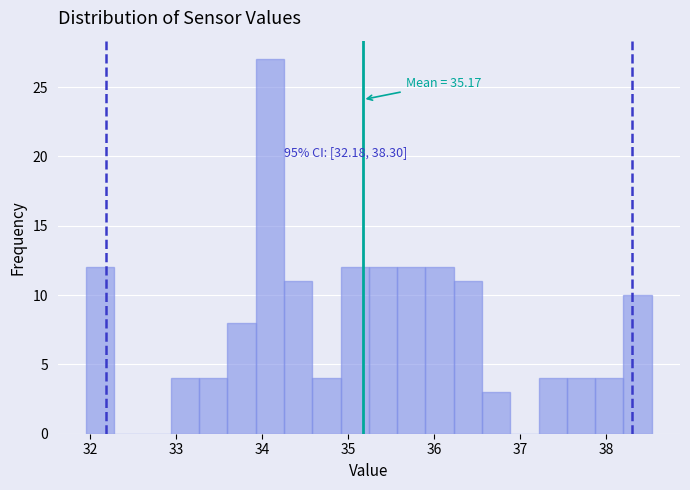

Read against the x-axis, roughly where is the centre of the tallest bar?

34.1